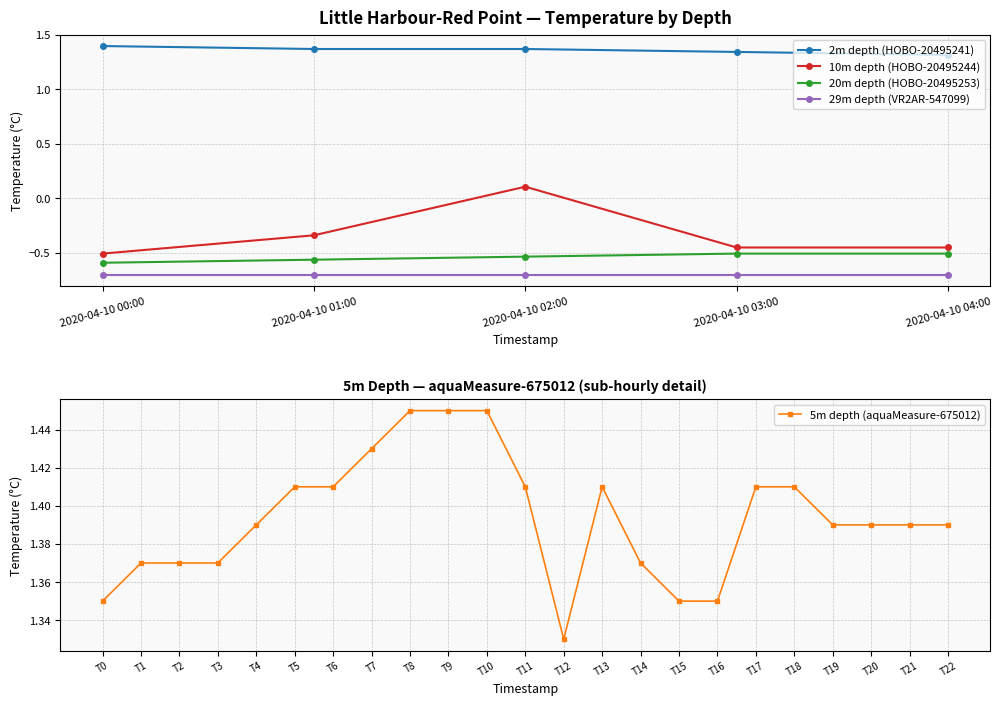

What is the label of the 3rd point from the right?

2020-04-10 02:00